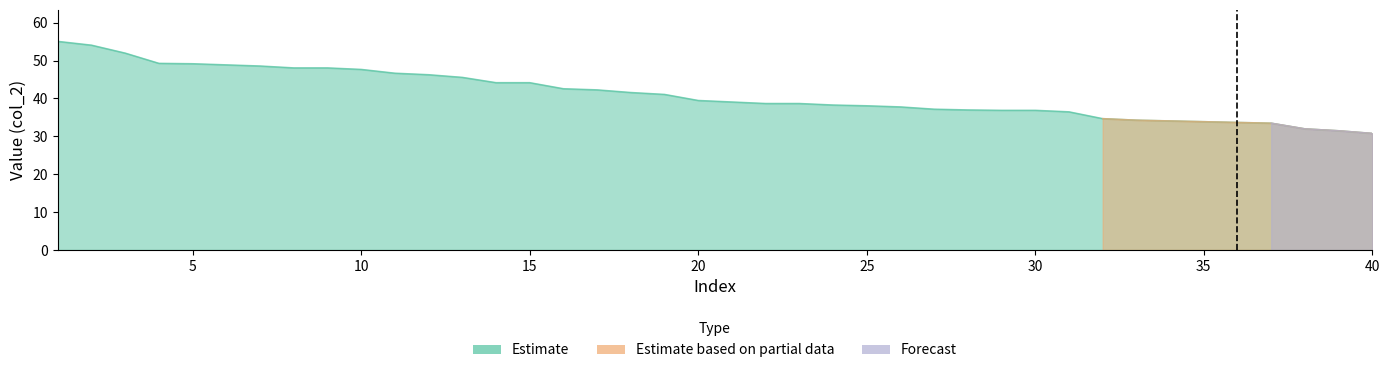

How many lines are shown in the chart?

3